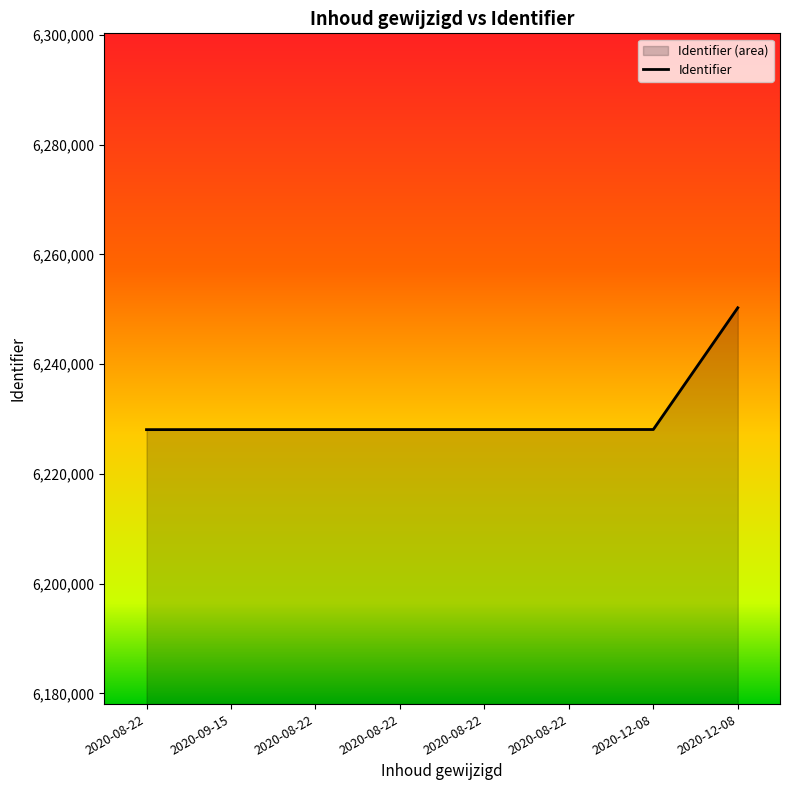

What is the smallest value displayed?

6228060